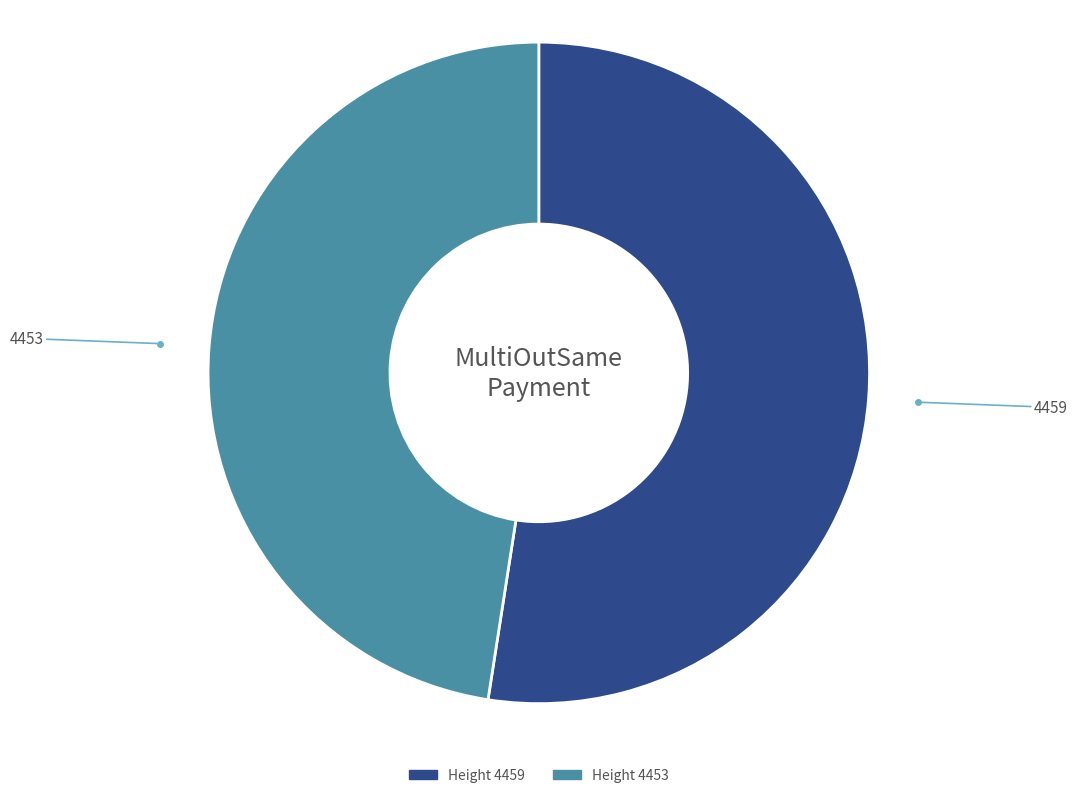

Which slice is the largest?

Height 4459